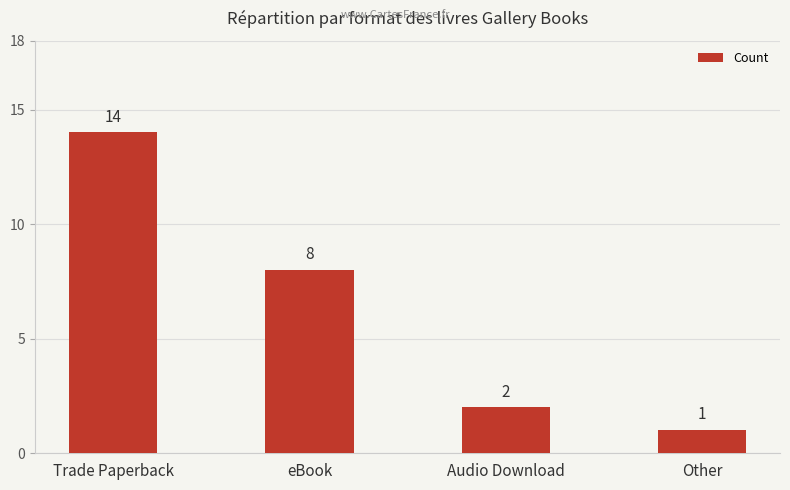

True or false: the data shows 8 at eBook.

True